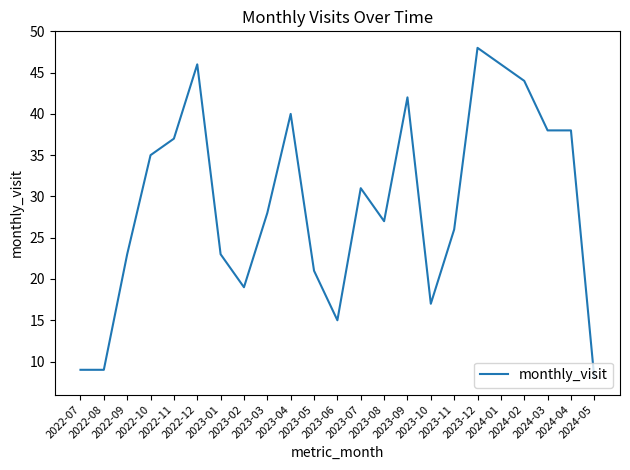

Reading left to right, list all the values displayed in this chart.

2022-07=9	2022-08=9	2022-09=23	2022-10=35	2022-11=37	2022-12=46	2023-01=23	2023-02=19	2023-03=28	2023-04=40	2023-05=21	2023-06=15	2023-07=31	2023-08=27	2023-09=42	2023-10=17	2023-11=26	2023-12=48	2024-01=46	2024-02=44	2024-03=38	2024-04=38	2024-05=8